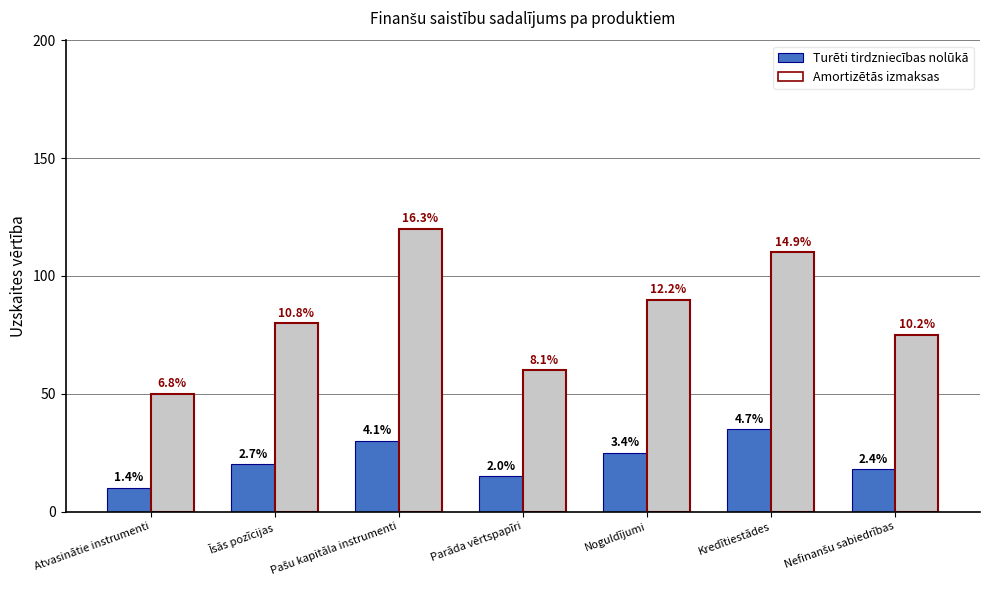

At how many categories does at least one series exceed 12?

7